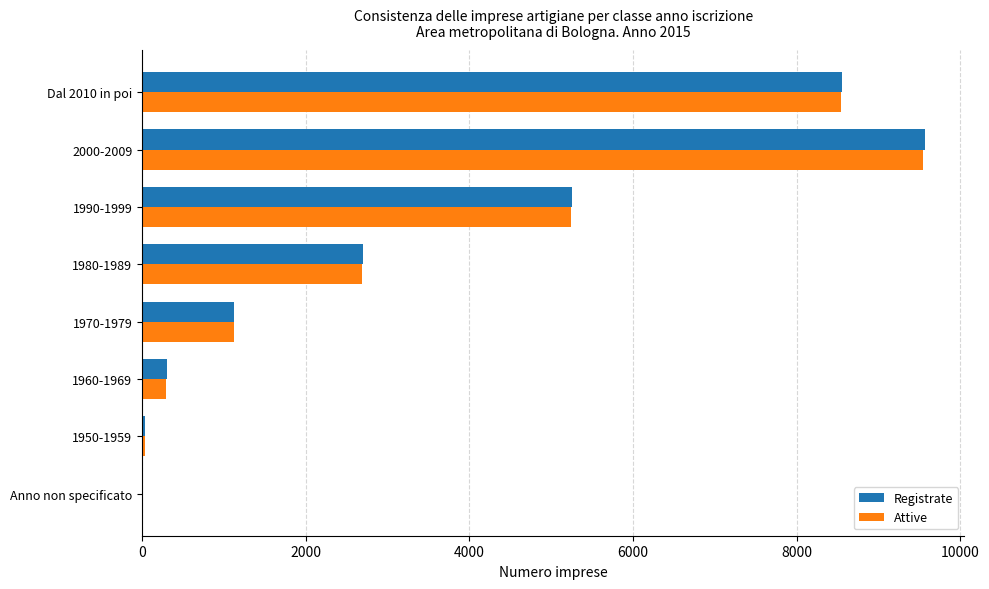

How many categories are shown in the chart?

8